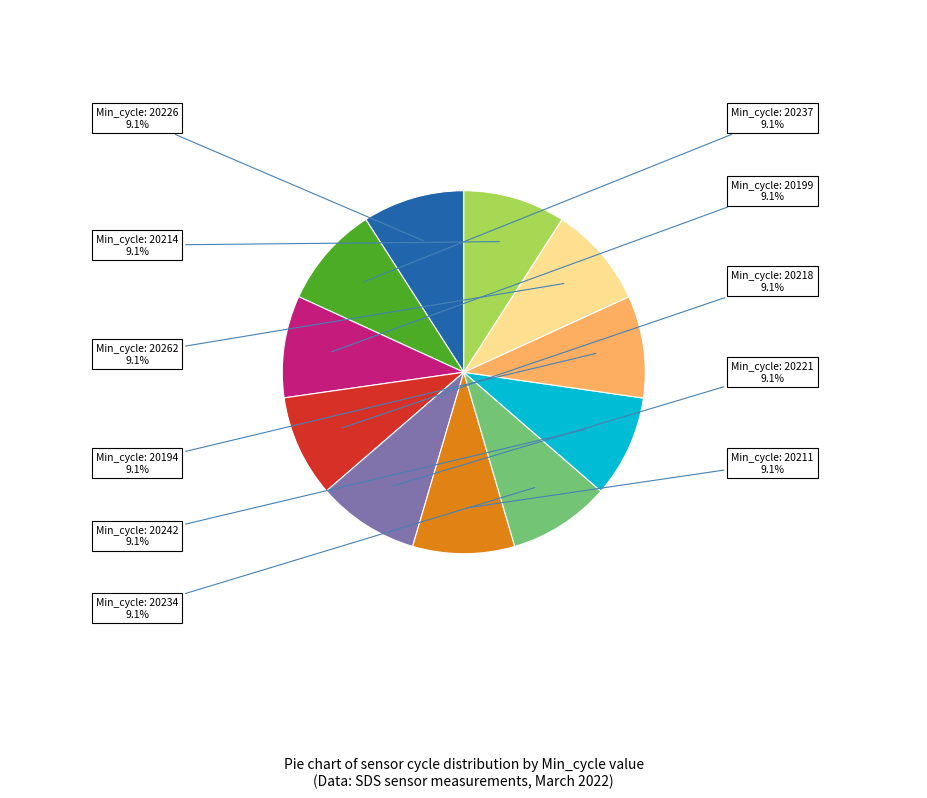

Is there any slice that represents more than half of the pie?

No